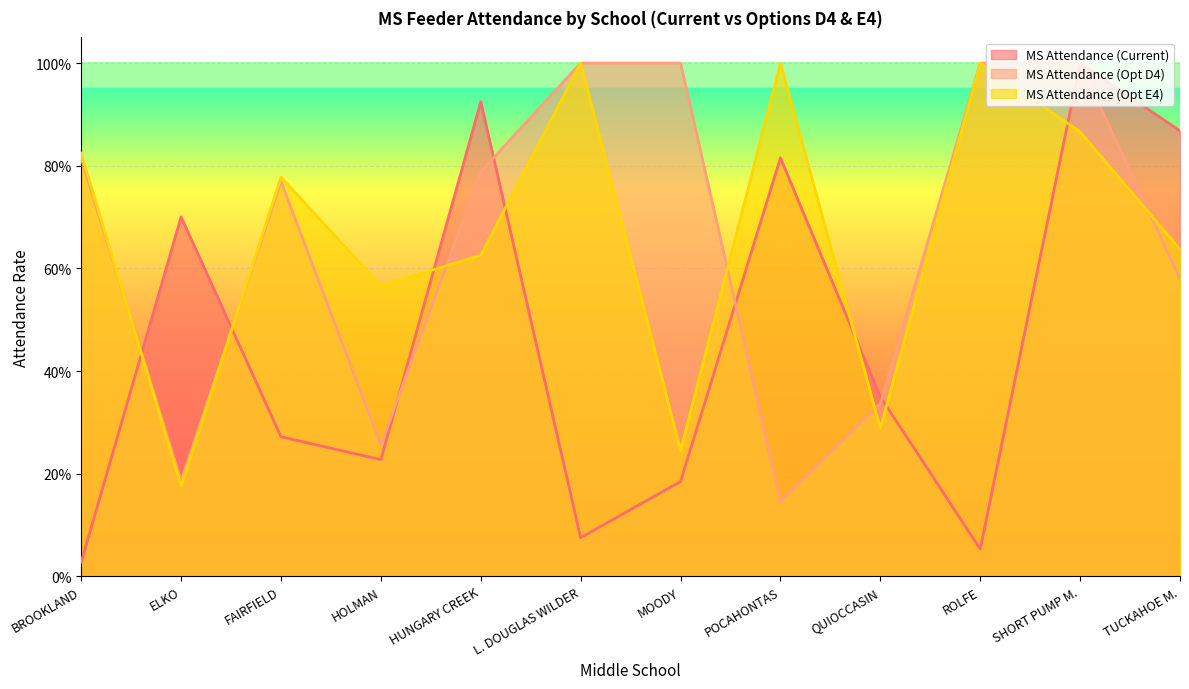

Where is the first local minimum for MS Attendance (Opt D4)?

ELKO